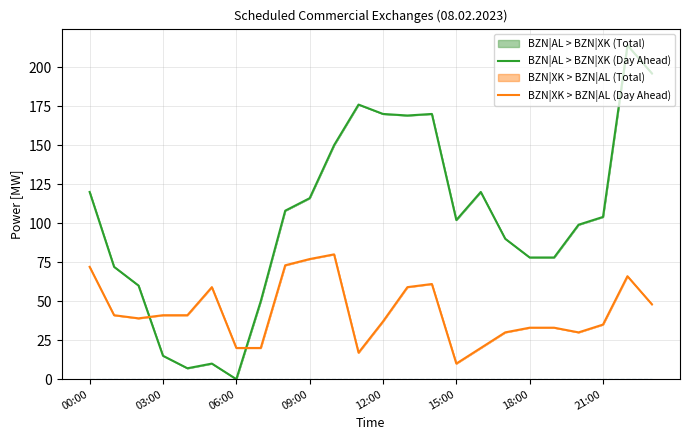

Rank the series by their maximum value, from lowest to highest.

BZN|XK > BZN|AL (Day Ahead), BZN|AL > BZN|XK (Day Ahead)